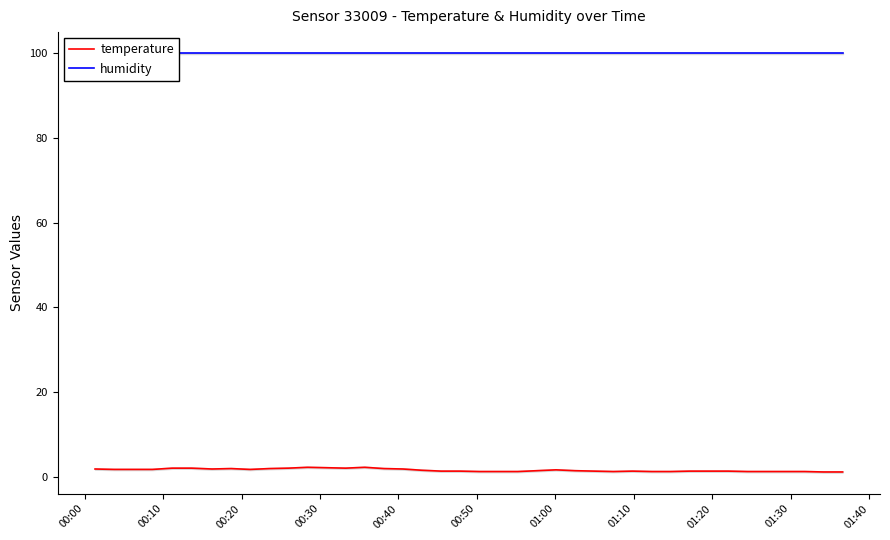

How many categories are shown in the chart?

40